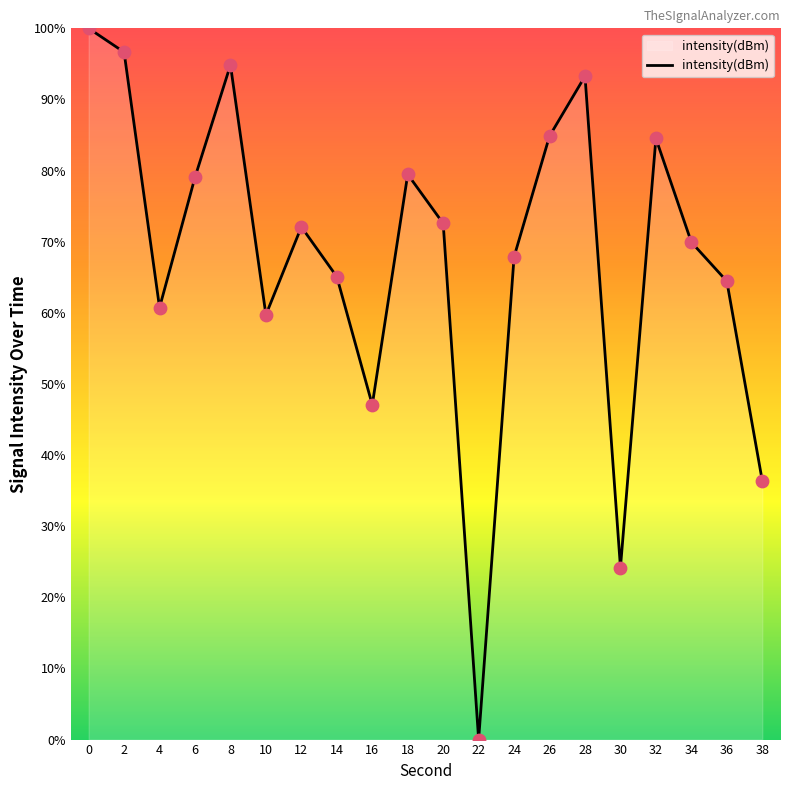

What is the change in value from 22 to 34?

+69.9